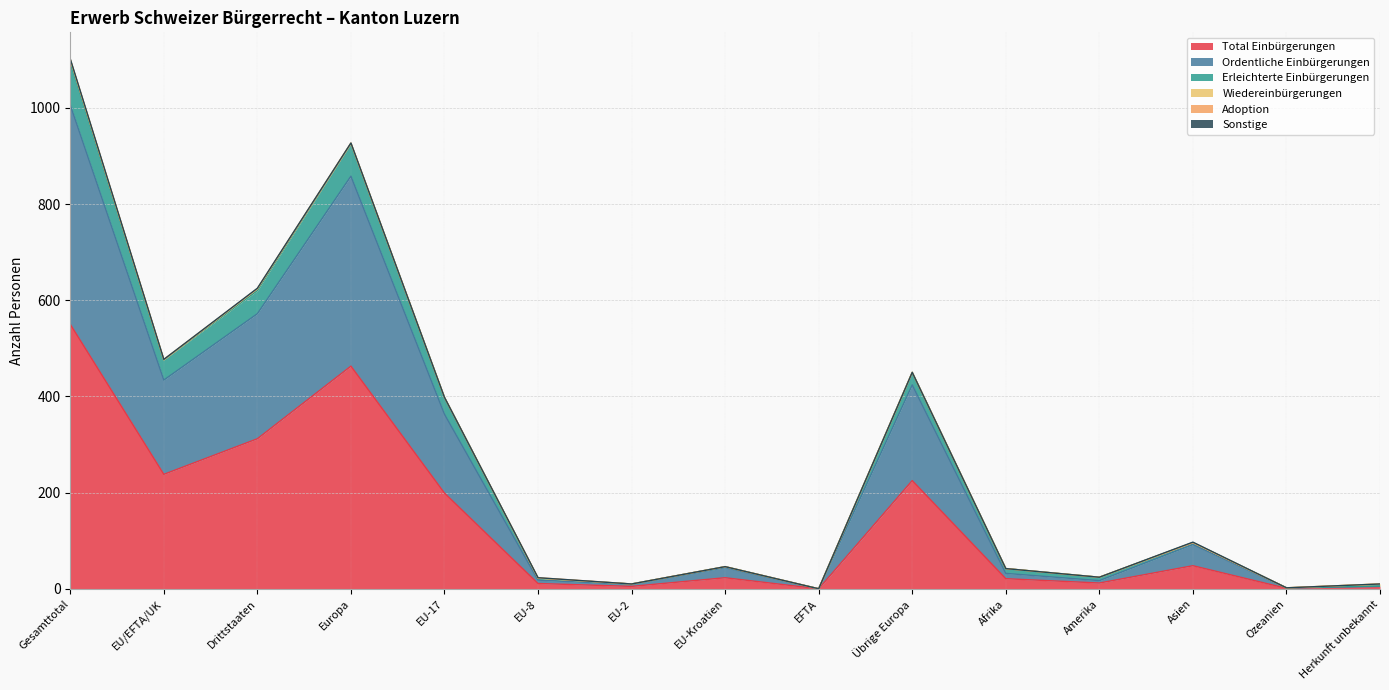

Does the chart display data point markers on the line(s)?

No